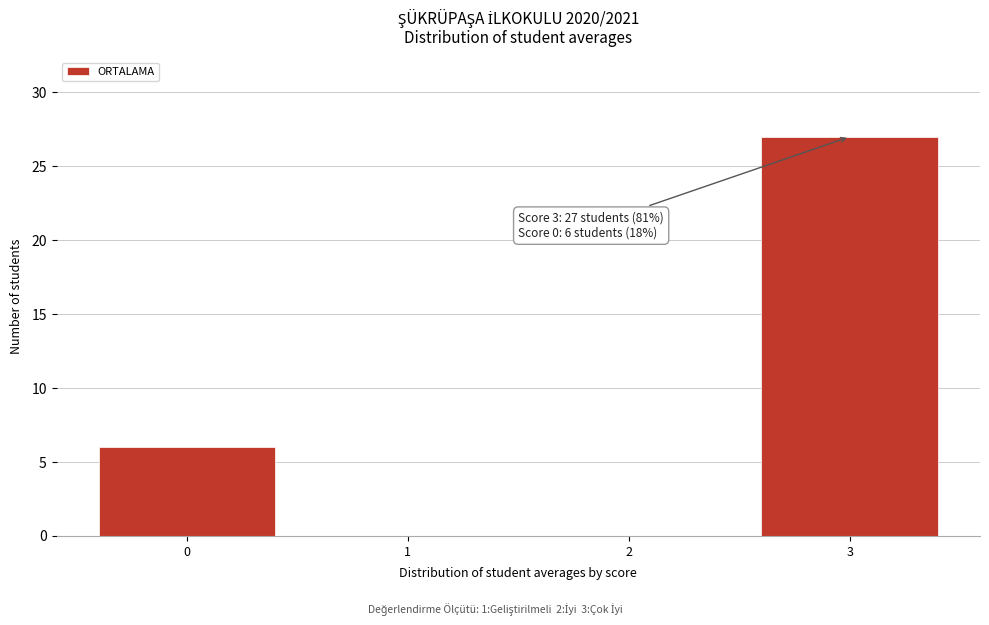

Over which range of the x-axis is the bar tallest?

2.5 to 3.5